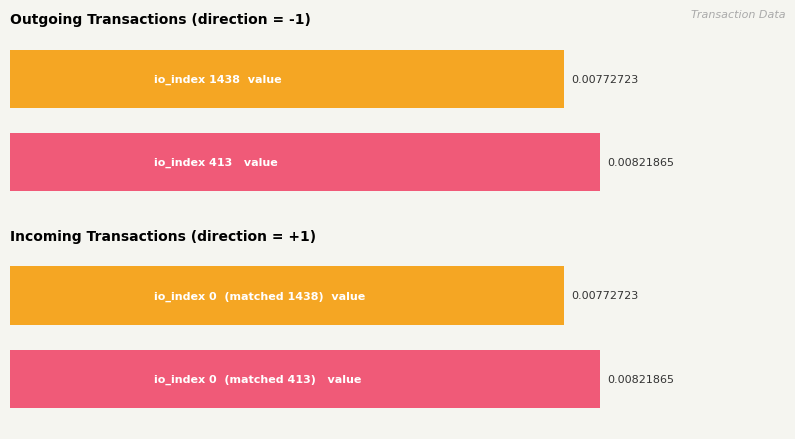

Reading left to right, extract all data points from this chart.

1438=0.0	413=0.0	0=0.0	0=0.0